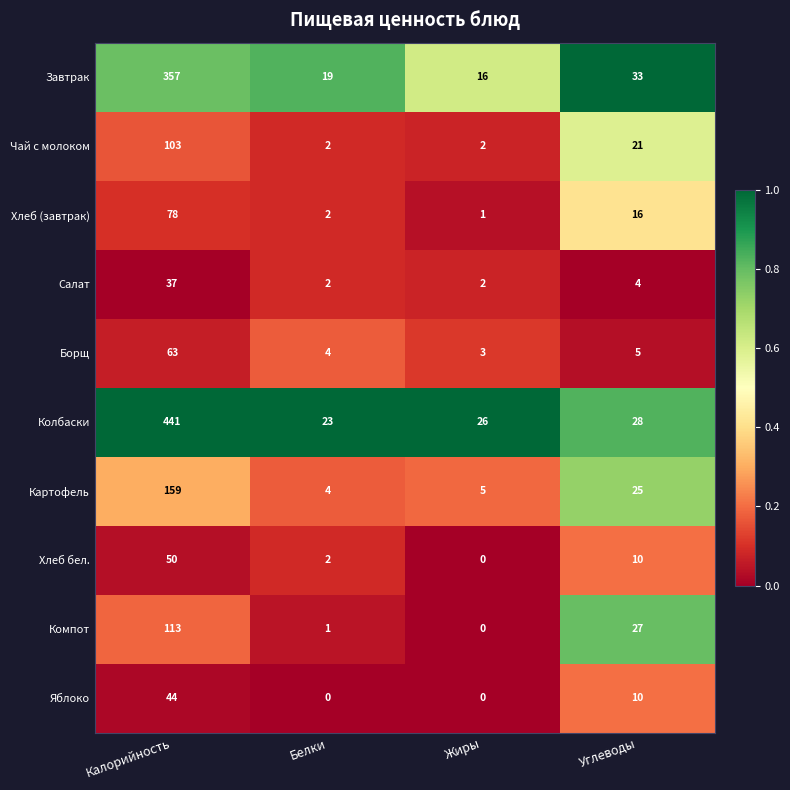

Between Калорийность and Жиры, which series saw the biggest shift?

Колбаски